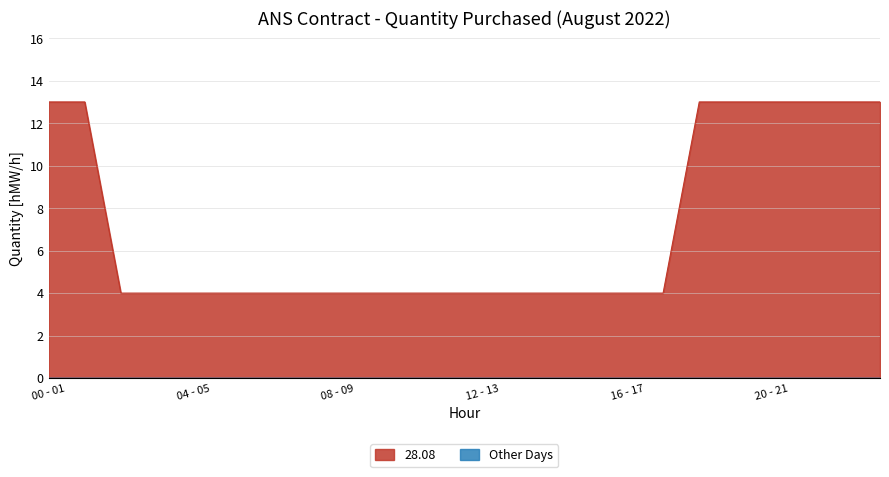

What is the label of the 21st point from the left?

20 - 21